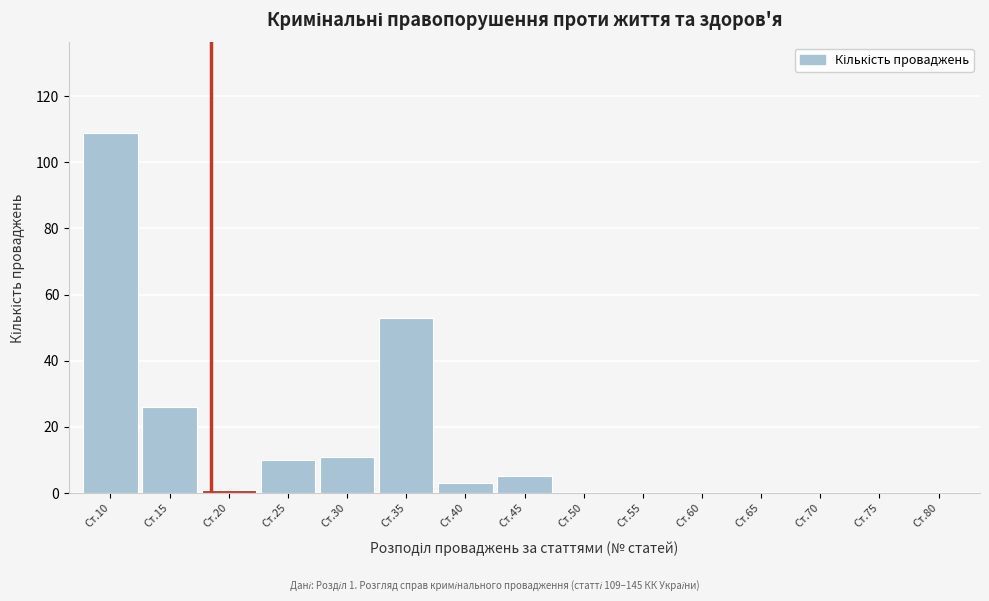

Reading left to right, what are all the values shown in this chart?

Ст.10=109	Ст.15=26	Ст.20=1	Ст.25=10	Ст.30=11	Ст.35=53	Ст.40=3	Ст.45=5	Ст.50=0	Ст.55=0	Ст.60=0	Ст.65=0	Ст.70=0	Ст.75=0	Ст.80=0